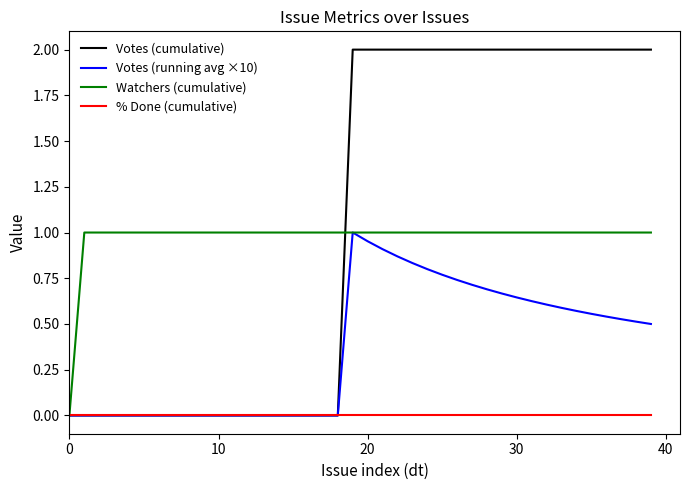

How many lines are shown in the chart?

4